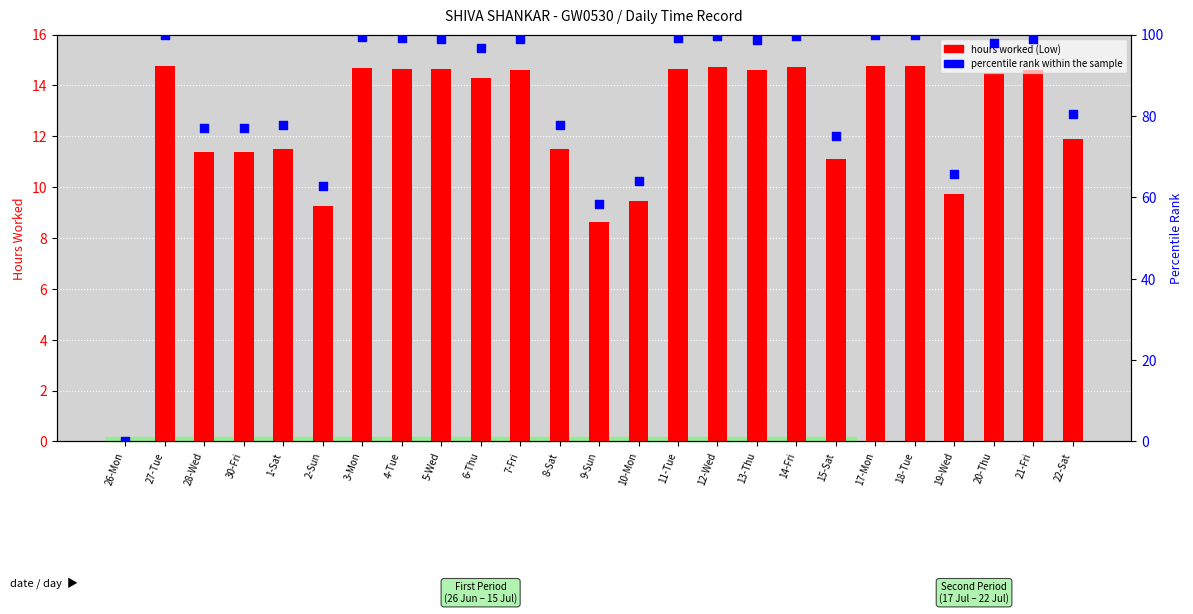

At how many categories does at least one series exceed 89?

14